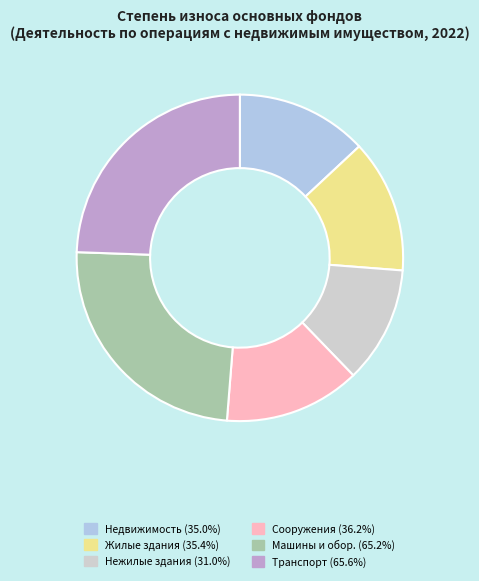

Is there a majority slice in this chart?

No